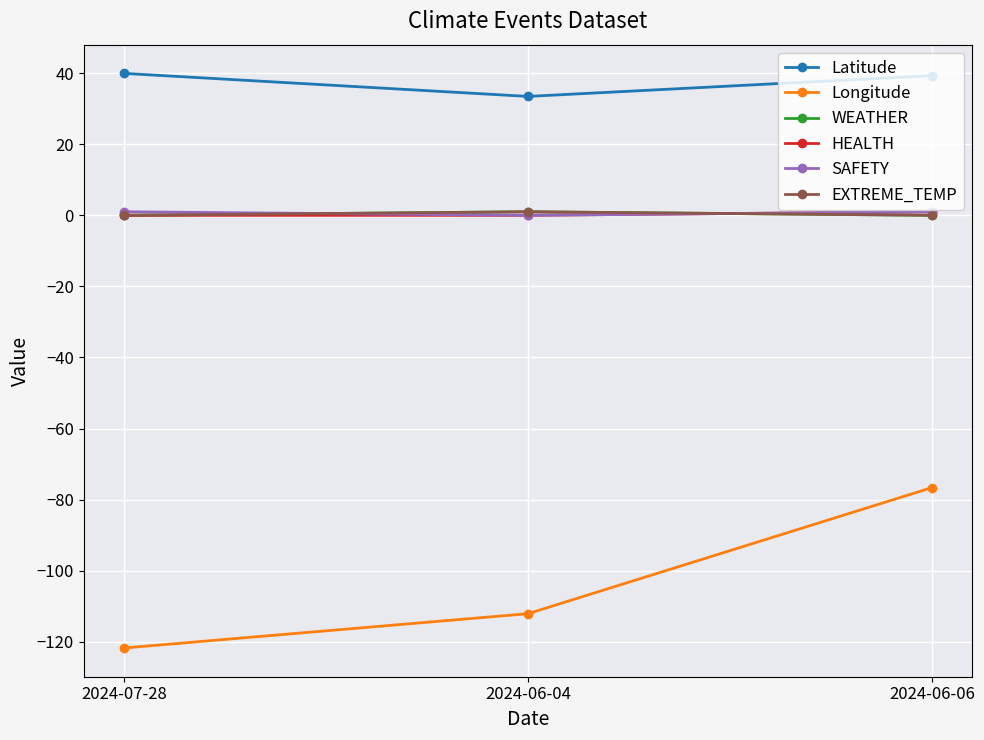

What is the approximate value of Longitude at 2024-07-28?

-121.7